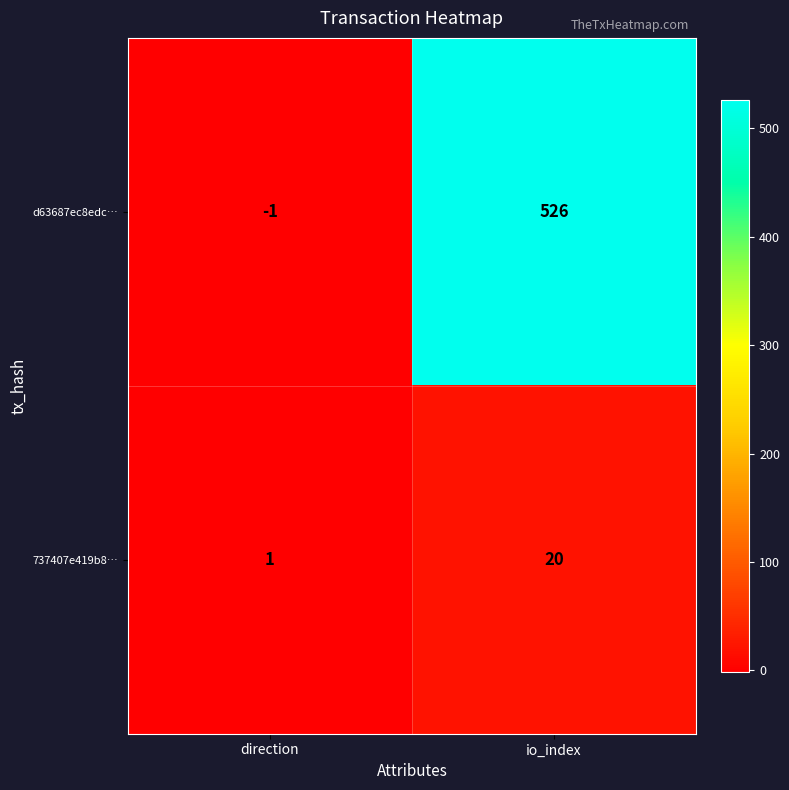

The d63687ec8edc… series shows -2 at direction. True or false?

False